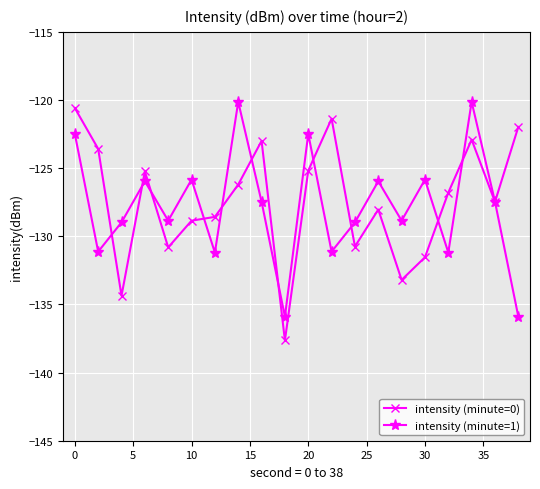

Rank the series by their average value, from highest to lowest.

intensity (minute=0), intensity (minute=1)